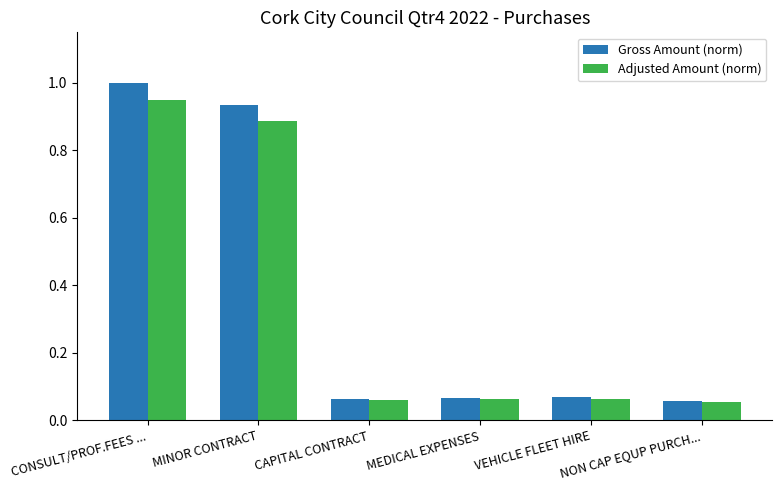

Which label corresponds to the largest value in the chart?

CONSULT/PROF.FEES ...